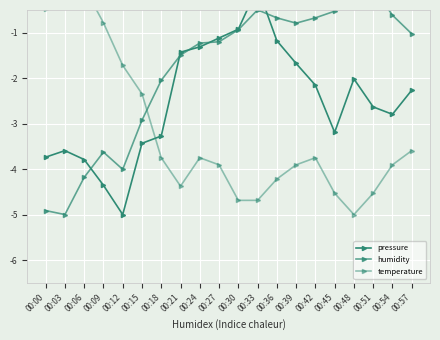

Reading left to right, extract all data points from this chart.

pressure: 00:00=-3.7	00:03=-3.6	00:06=-3.8	00:09=-4.4	00:12=-5.0	00:15=-3.4	00:18=-3.3	00:21=-1.4	00:24=-1.3	00:27=-1.1	00:30=-0.9	00:33=0.0	00:36=-1.2	00:39=-1.7	00:42=-2.2	00:45=-3.2	00:48=-2.0	00:51=-2.6	00:54=-2.8	00:57=-2.3
humidity: 00:00=-4.9	00:03=-5.0	00:06=-4.2	00:09=-3.6	00:12=-4.0	00:15=-2.9	00:18=-2.0	00:21=-1.5	00:24=-1.2	00:27=-1.2	00:30=-0.9	00:33=-0.5	00:36=-0.7	00:39=-0.8	00:42=-0.7	00:45=-0.5	00:48=-0.1	00:51=0.0	00:54=-0.6	00:57=-1.0
temperature: 00:00=-0.5	00:03=-0.2	00:06=0.0	00:09=-0.8	00:12=-1.7	00:15=-2.3	00:18=-3.8	00:21=-4.4	00:24=-3.8	00:27=-3.9	00:30=-4.7	00:33=-4.7	00:36=-4.2	00:39=-3.9	00:42=-3.8	00:45=-4.5	00:48=-5.0	00:51=-4.5	00:54=-3.9	00:57=-3.6